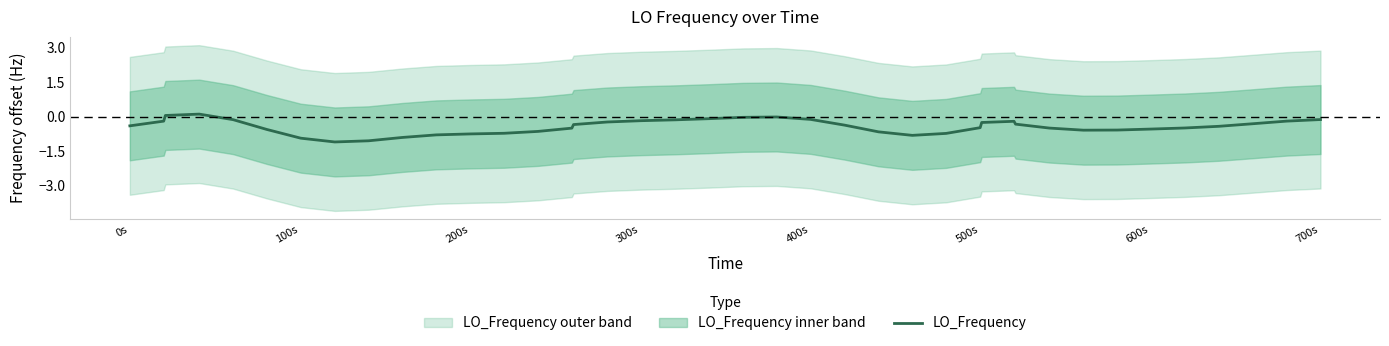

What is the minimum value for LO_Frequency?

-1.1